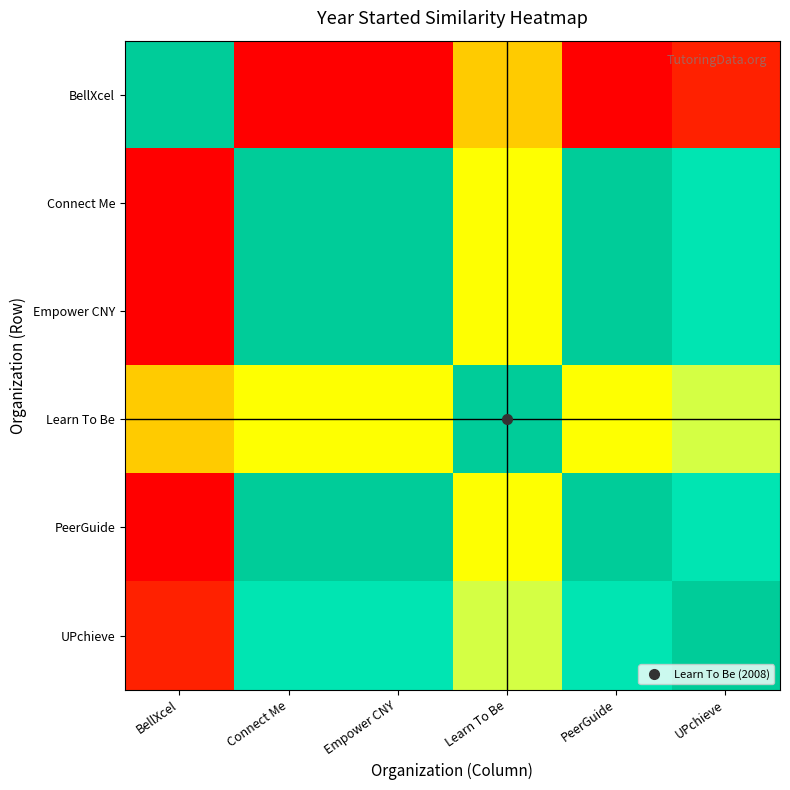

Which series has the largest range (max minus min)?

BellXcel